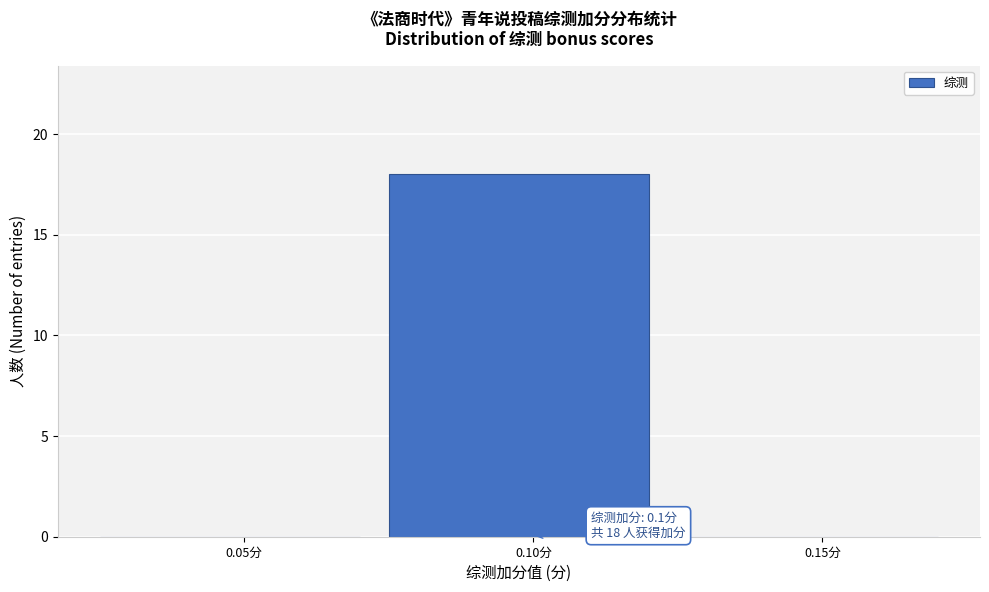

Reading left to right, transcribe all the data shown in this chart.

0.05分=0	0.10分=18	0.15分=0